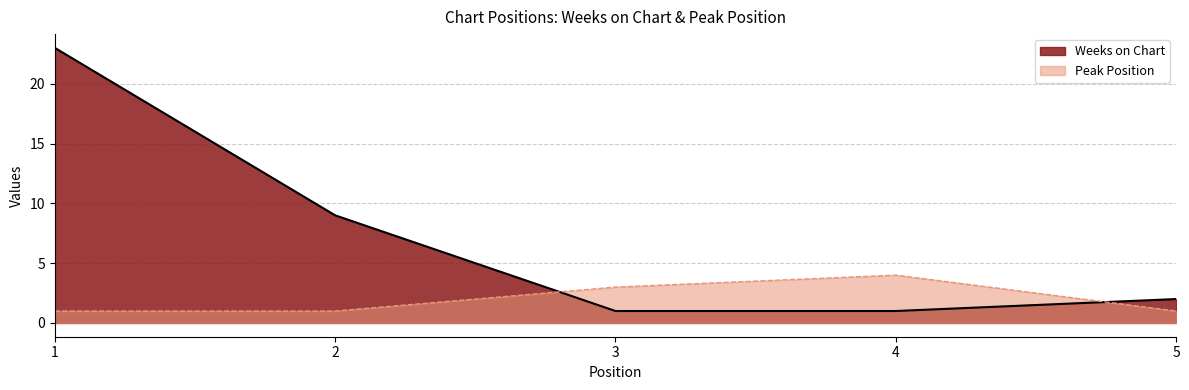

The value of Peak Position at 2 is 2. True or false?

False